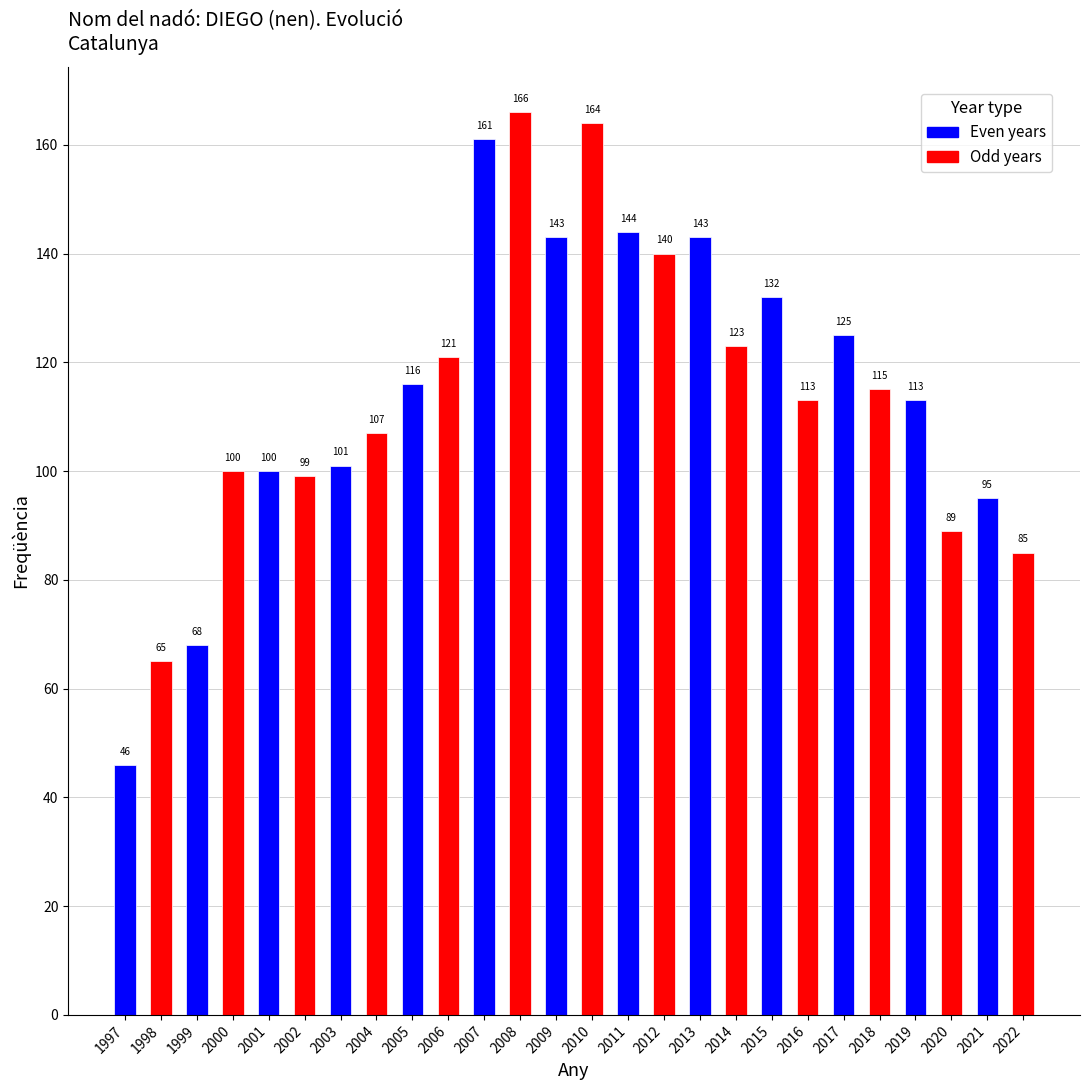

Where is the data nearest to the value 106?

2004